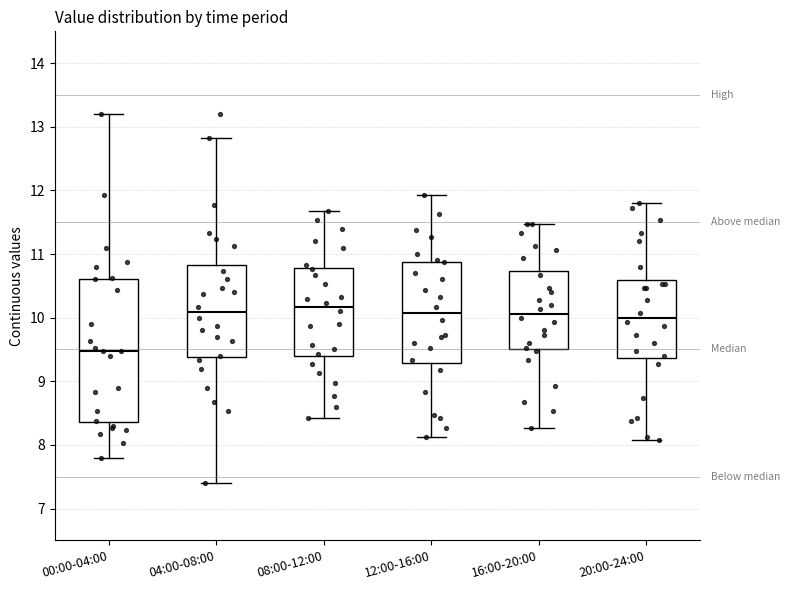

Where does the median line of the box for 00:00-04:00 sit on the y-axis? The values are not printed on the chart, so give them approximately, as read against the axis.

9.5